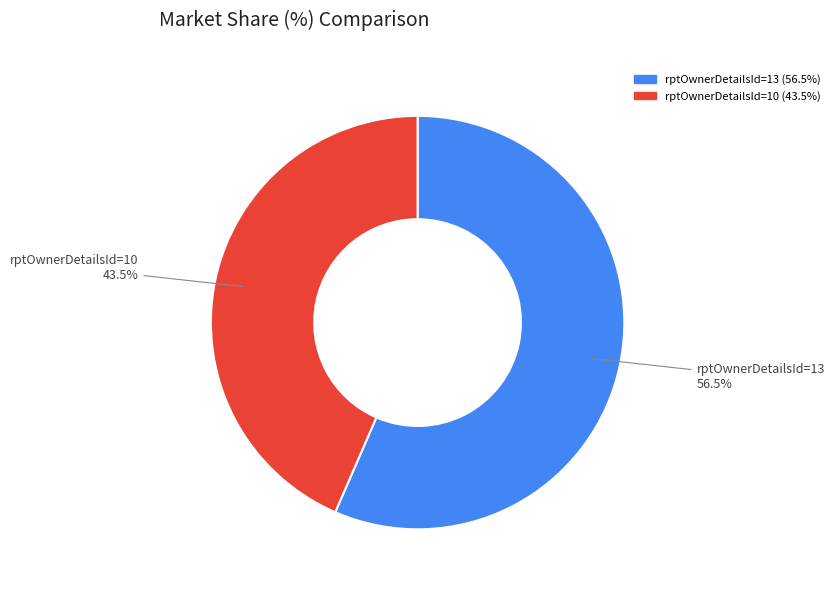

How many segments does this pie chart have?

2